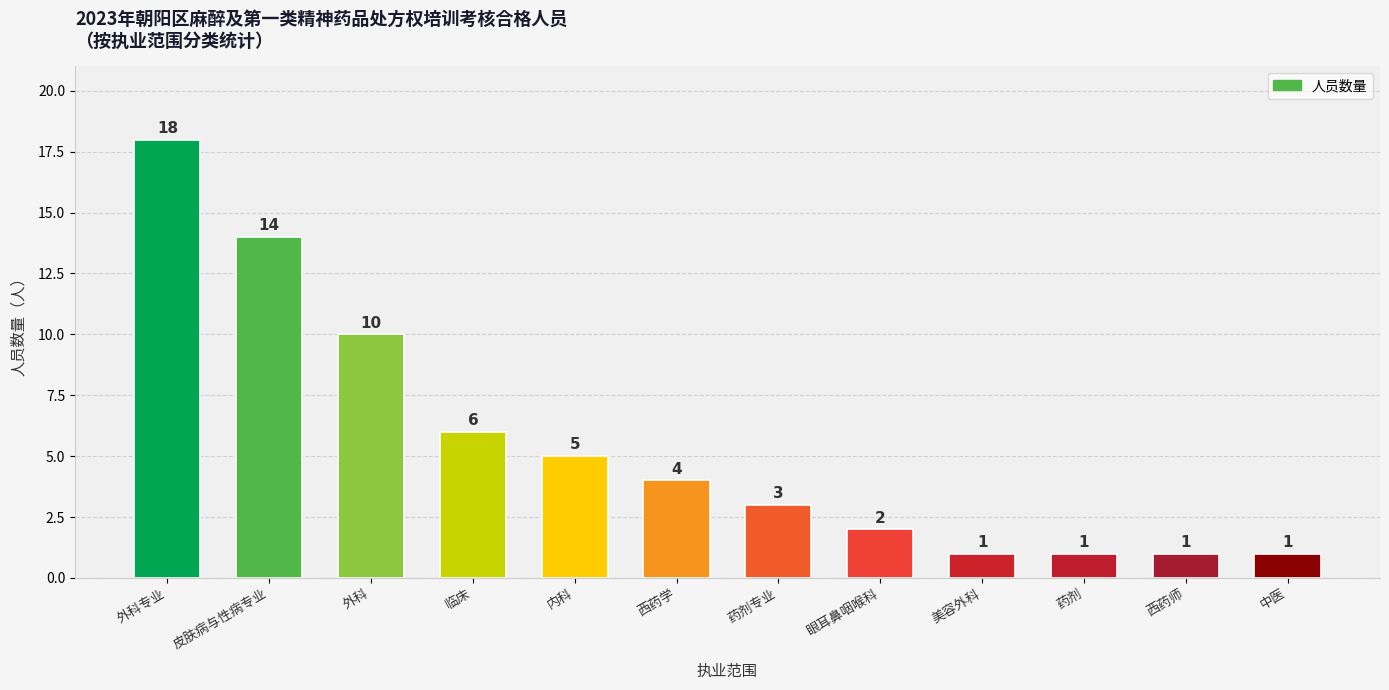

Reading left to right, what are all the values shown in this chart?

18	14	10	6	5	4	3	2	1	1	1	1